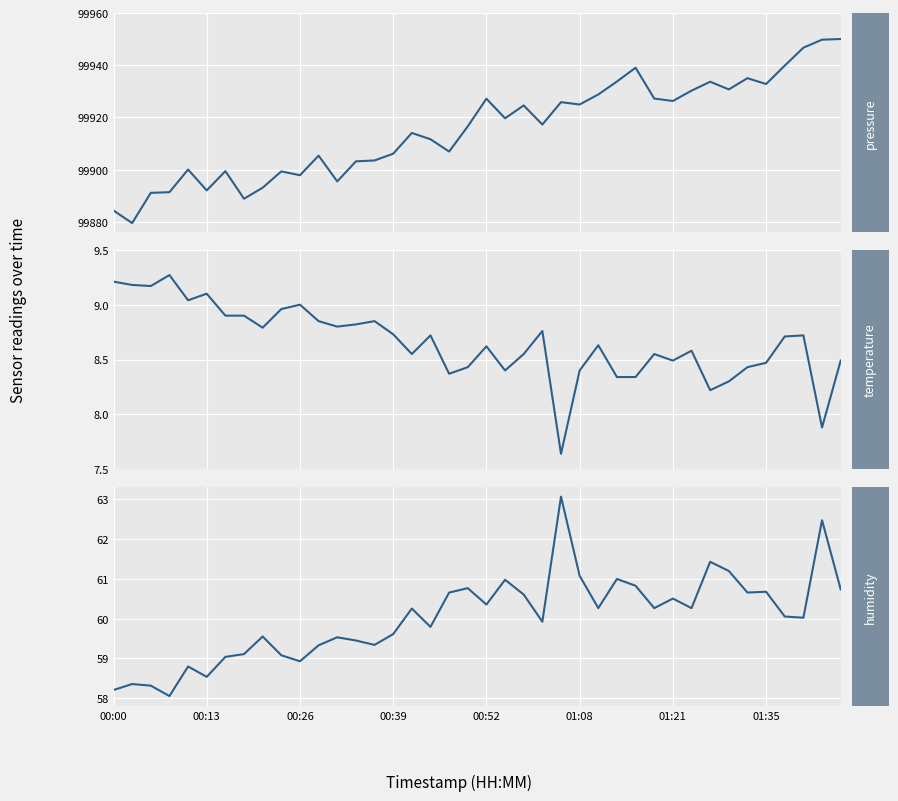

What position from the right is 16?

24